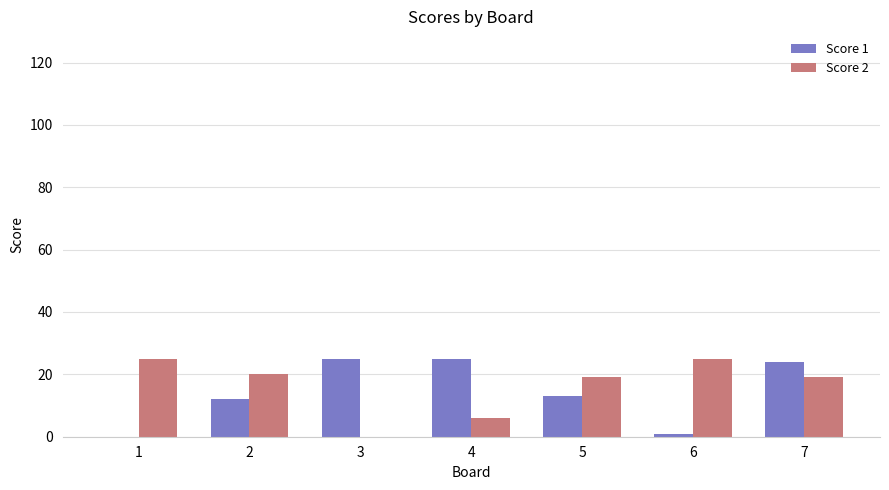

Is the value of Score 1 at 5 greater than the value of Score 2 at 1?

No